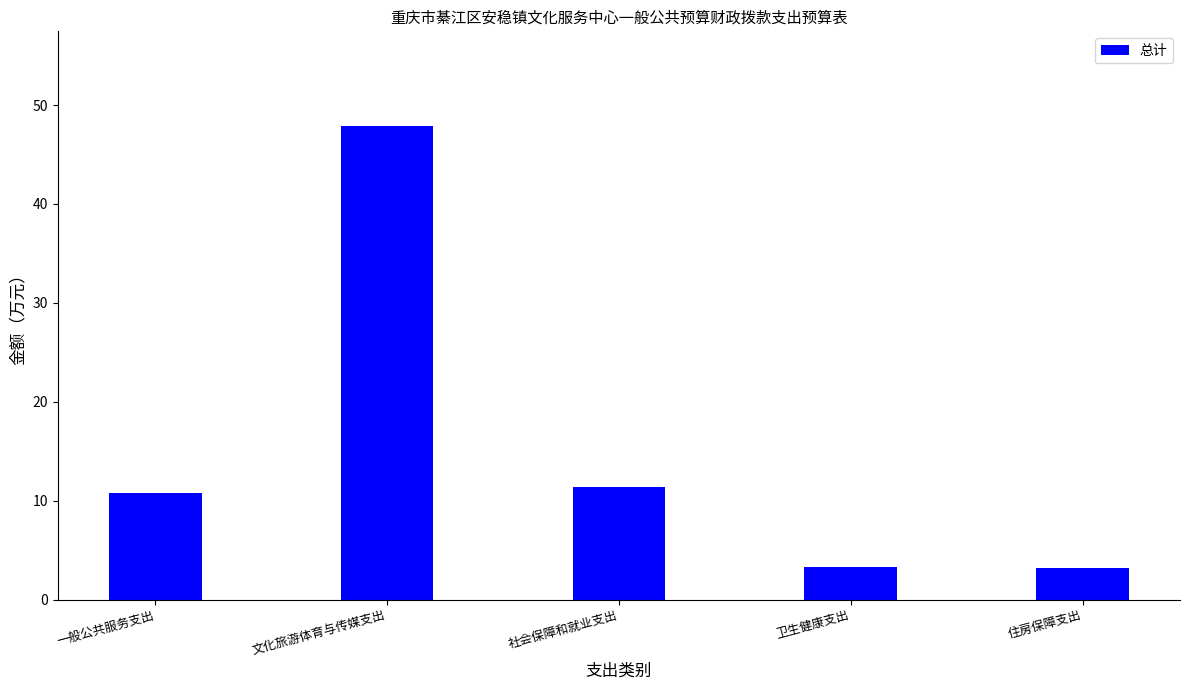

What is the sum of the values at 卫生健康支出 and 社会保障和就业支出?

14.7